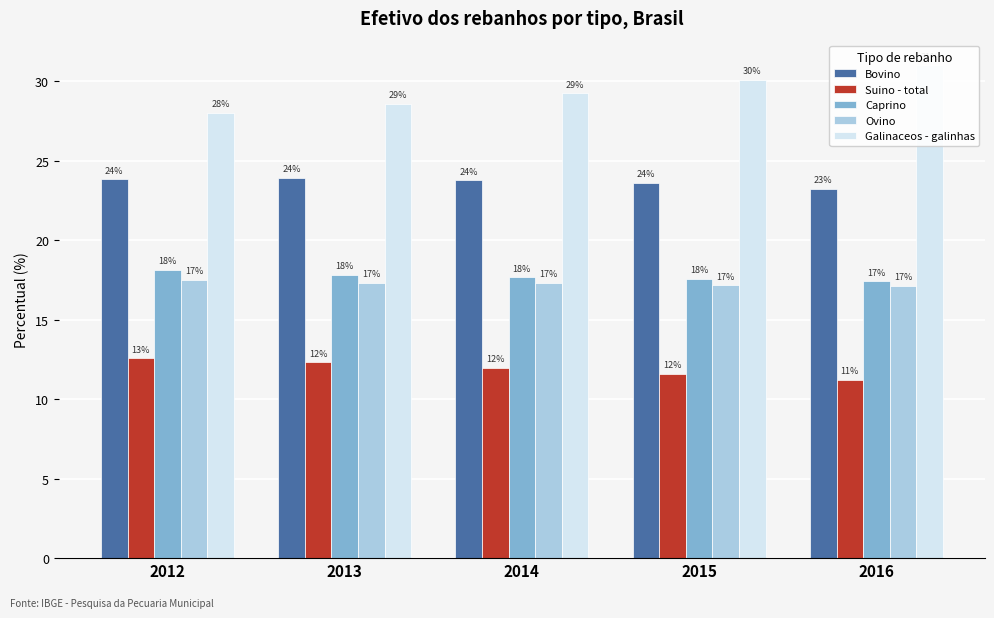

Rank the series by their maximum value, from lowest to highest.

Suino - total, Ovino, Caprino, Bovino, Galinaceos - galinhas